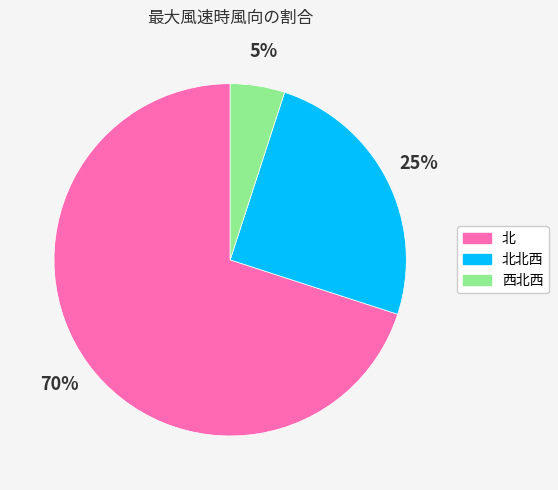

Does any single category account for the majority?

Yes